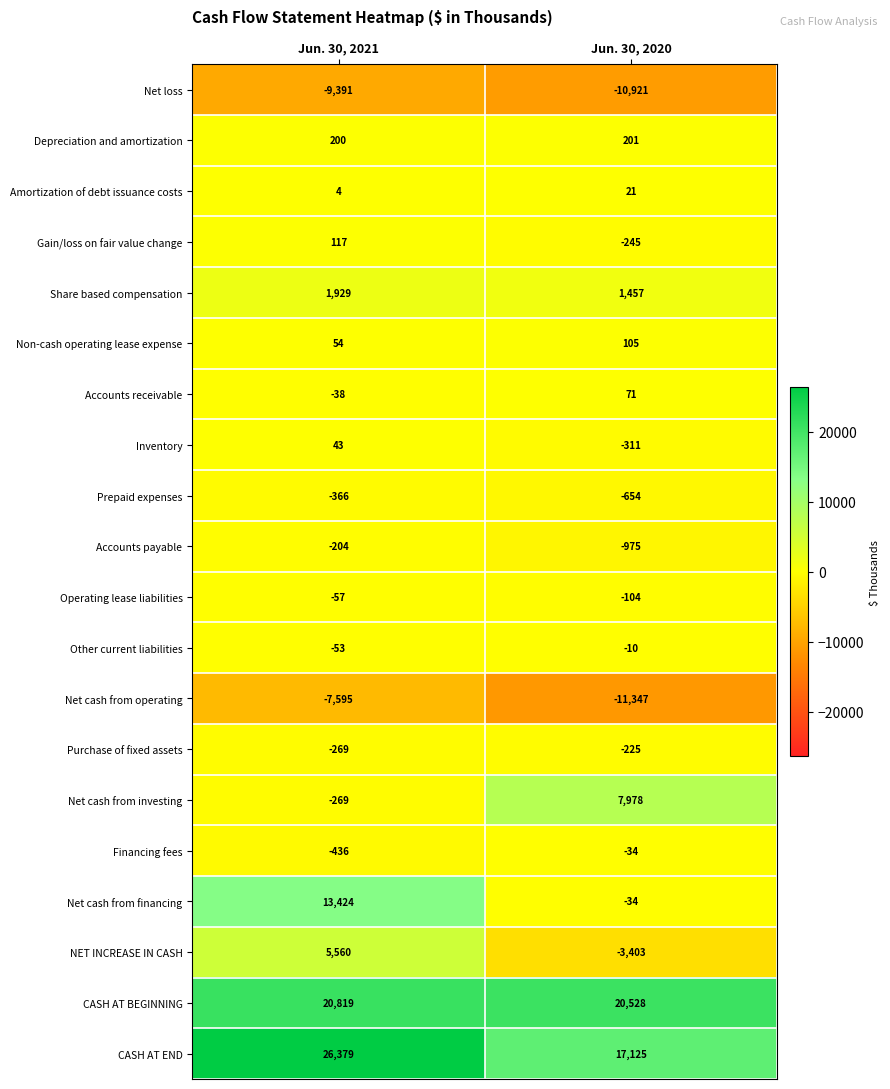

What is the approximate value of Net loss at Jun. 30, 2021, to the nearest 50?

-9400